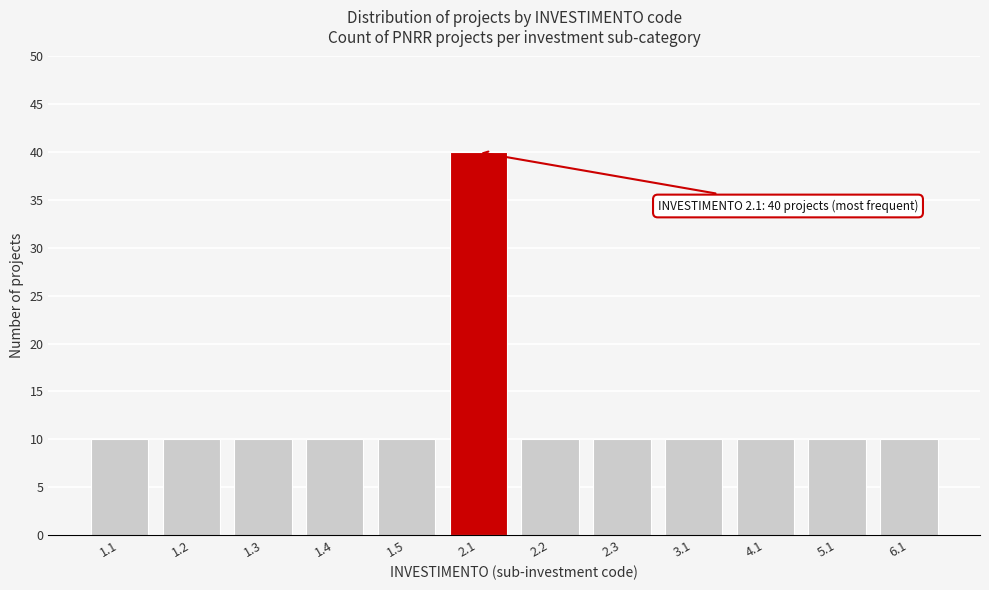

Reading left to right, transcribe all the data shown in this chart.

1.1=10	1.2=10	1.3=10	1.4=10	1.5=10	2.1=40	2.2=10	2.3=10	3.1=10	4.1=10	5.1=10	6.1=10